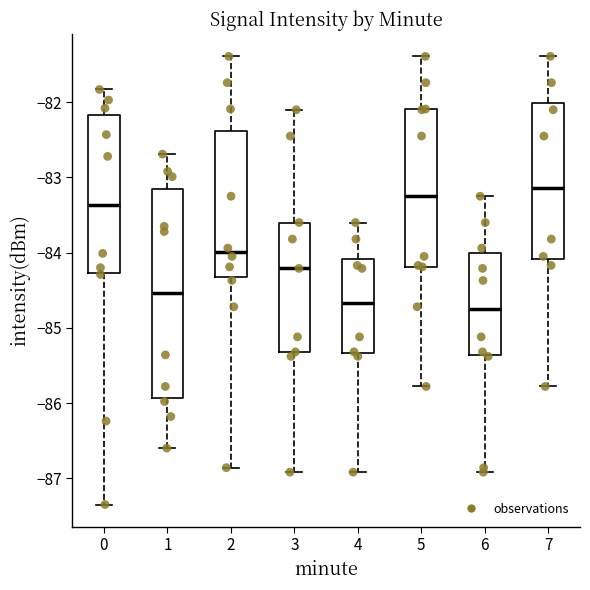

Which box is the tallest, from its lower edge to its upper edge?

1